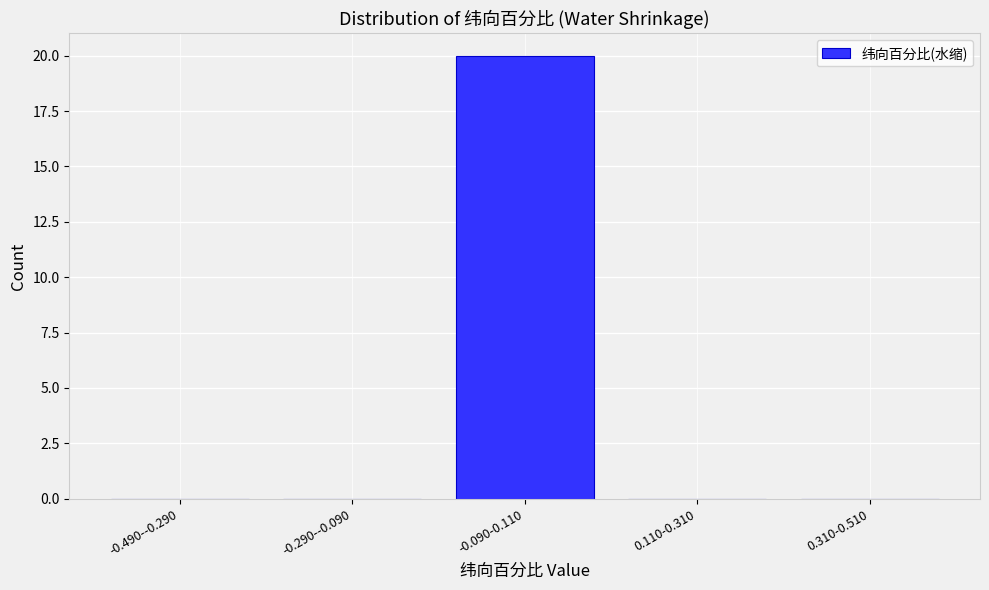

Reading right to left, transcribe all the data shown in this chart.

0.310-0.510=0	0.110-0.310=0	-0.090-0.110=20	-0.290--0.090=0	-0.490--0.290=0